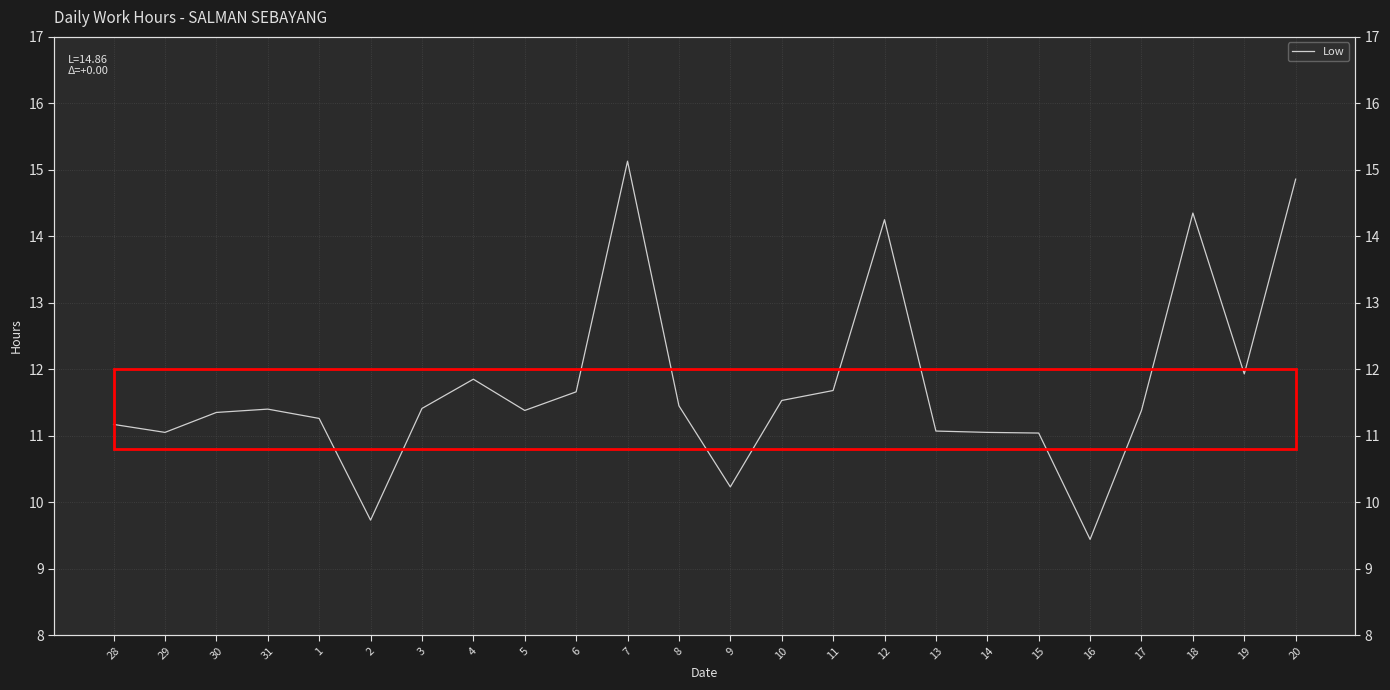

What is the average value?

11.7